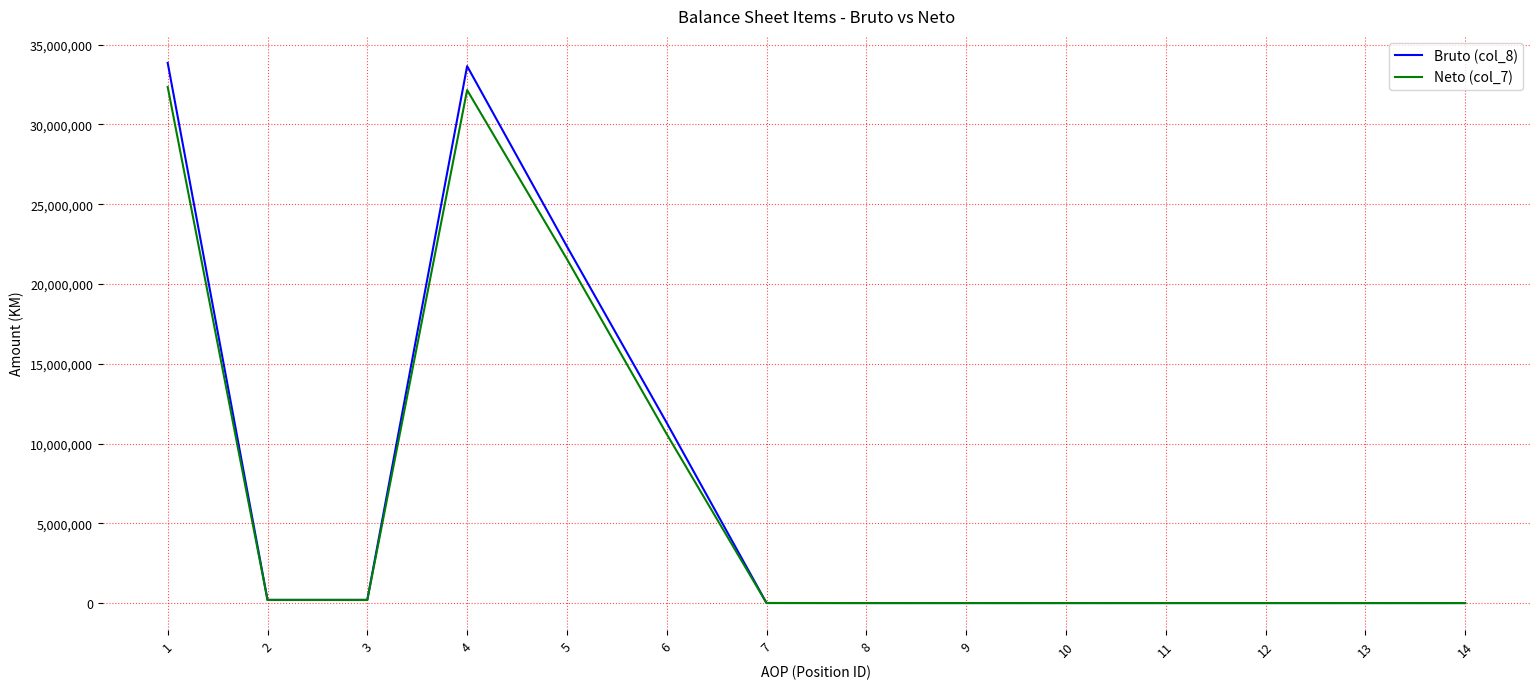

Which series has the largest total across all categories?

Bruto (col_8)